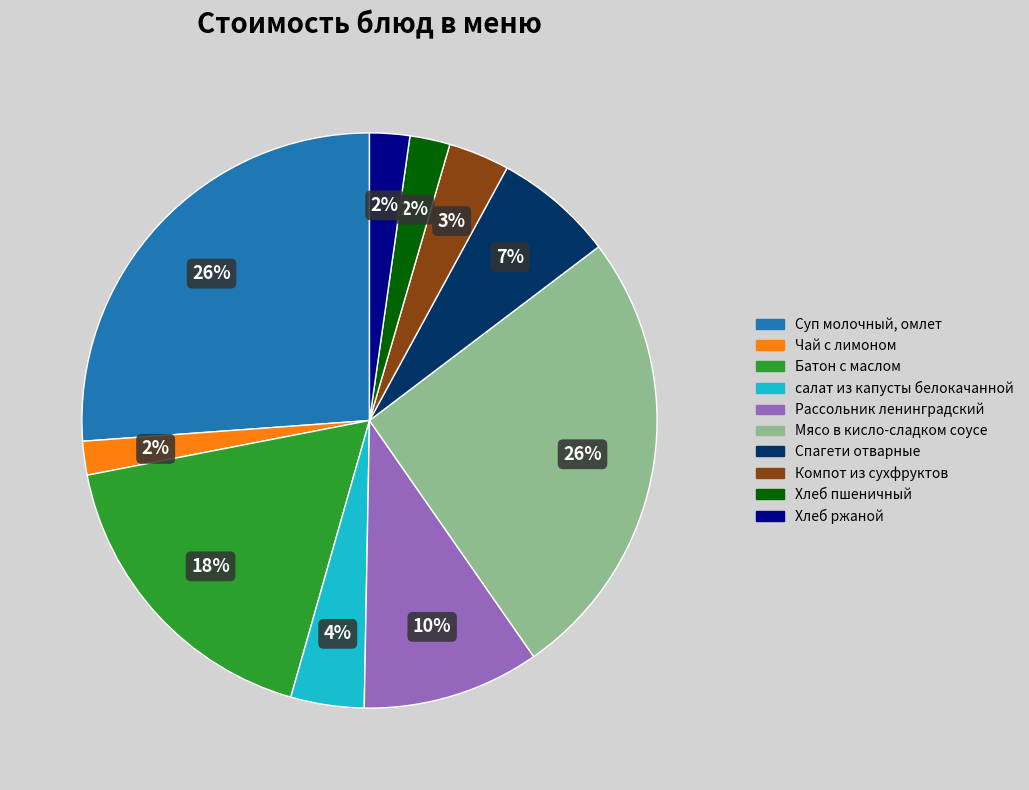

The Хлеб ржаной slice represents 2% of the pie. True or false?

True